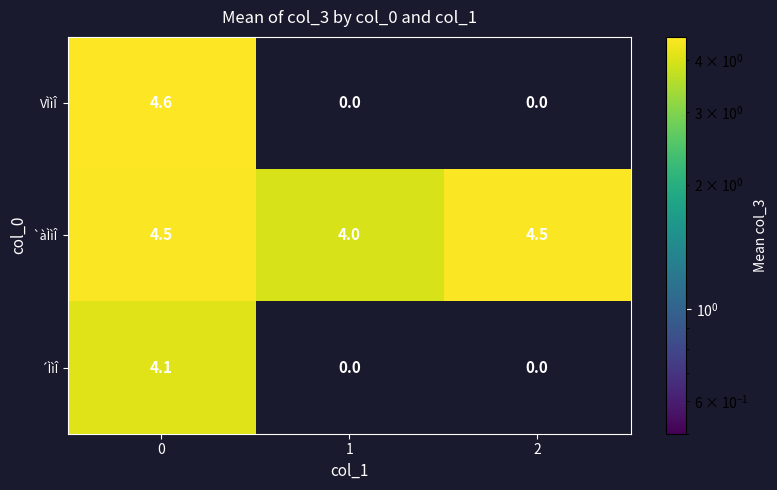

What value does the `àÌìÎ series have at 2?

4.5